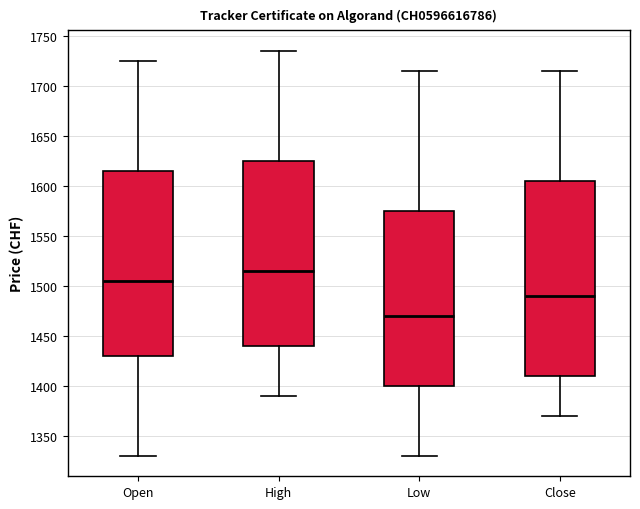

Where does the median line of the box for Low sit on the y-axis? The values are not printed on the chart, so give them approximately, as read against the axis.

1470